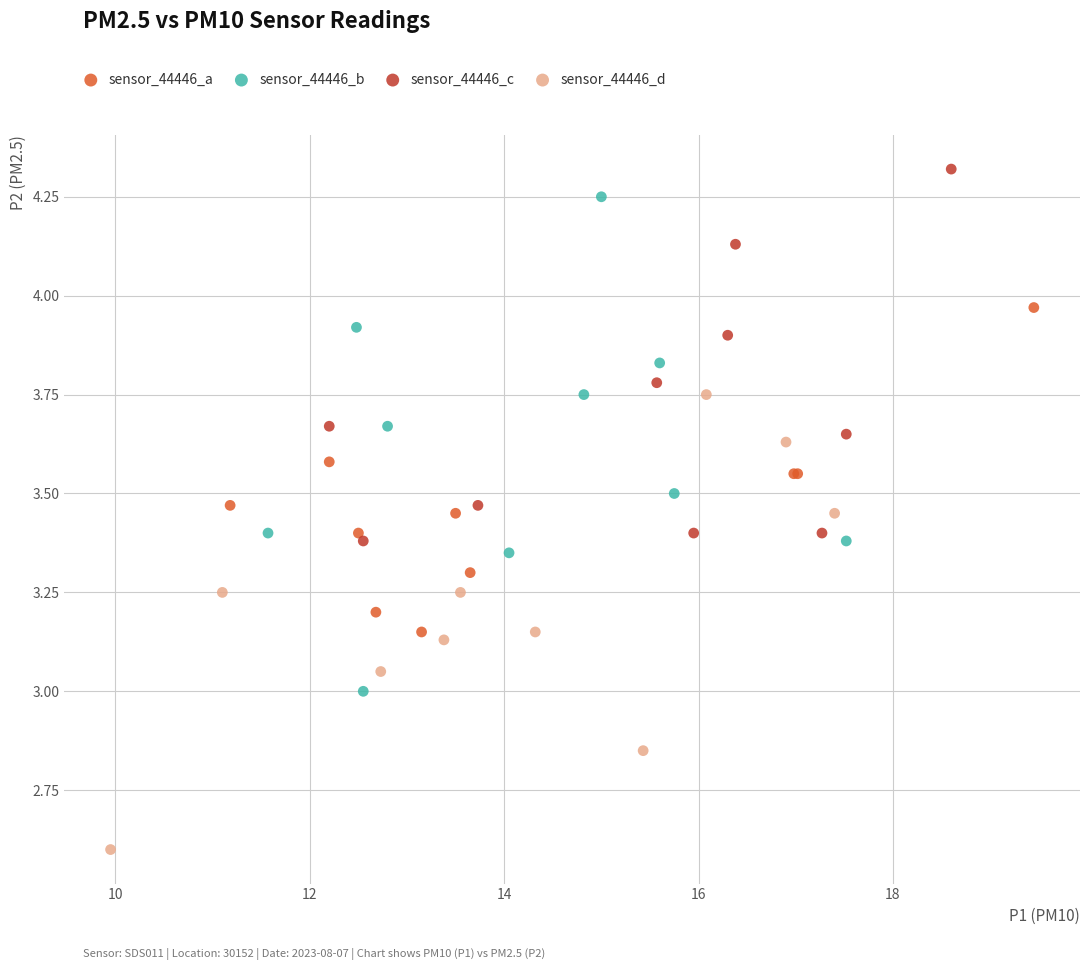

Which series has the largest Y range (max minus min)?

sensor_44446_b